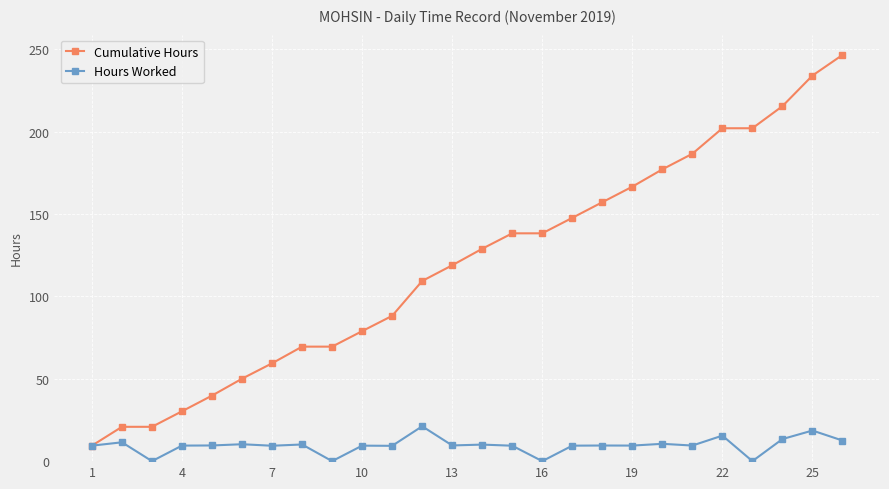

What is the minimum value for Cumulative Hours?

9.4